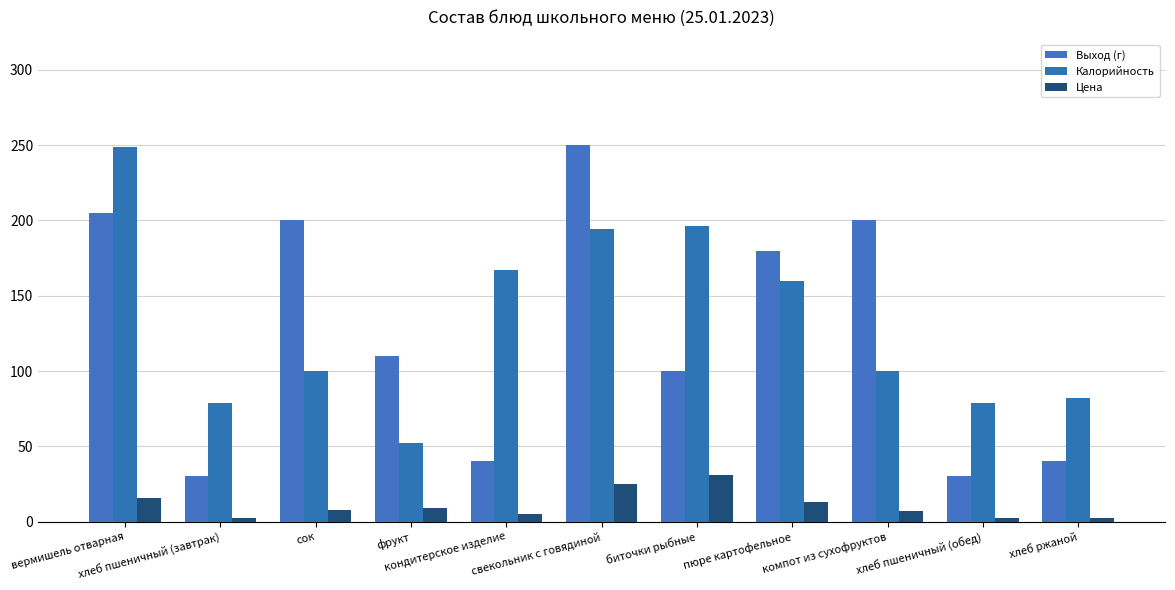

What are all the series names shown in the legend?

Выход (г), Калорийность, Цена